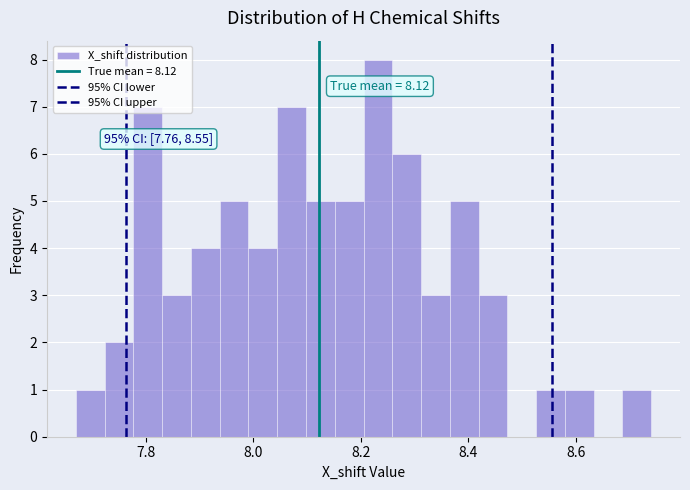

Around what value on the x-axis is the tallest bar? Give the approximate position of its centre, as read against the axis.

8.24